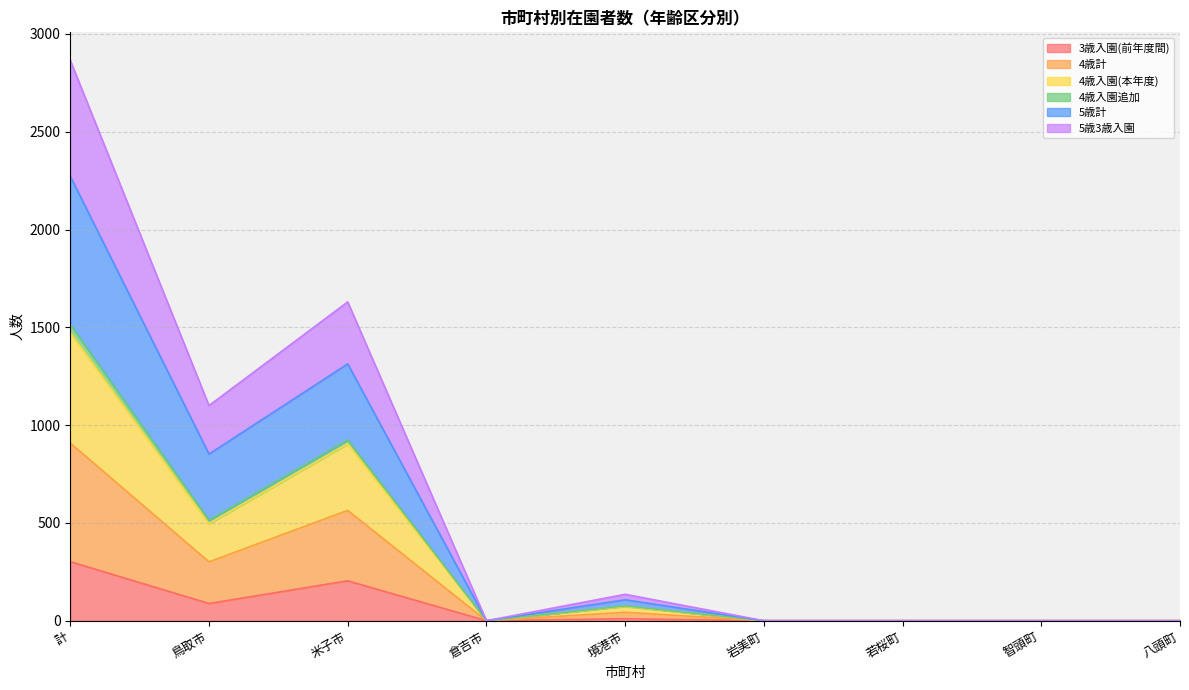

The 3歳入園(前年度間) series shows 129 at 智頭町. True or false?

False